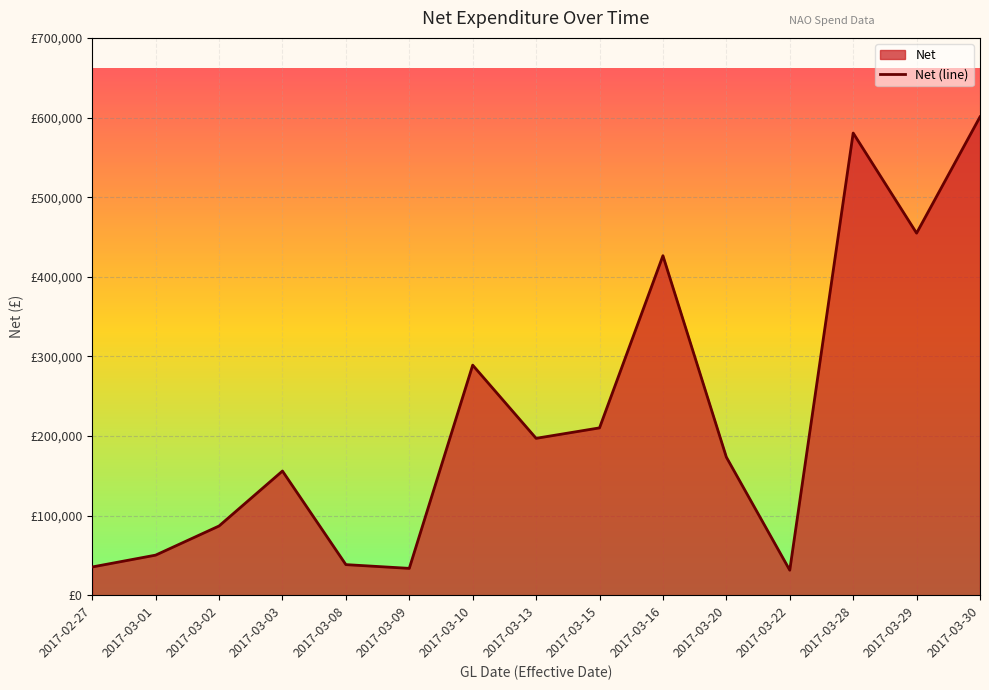

Does the chart display data point markers on the line(s)?

No